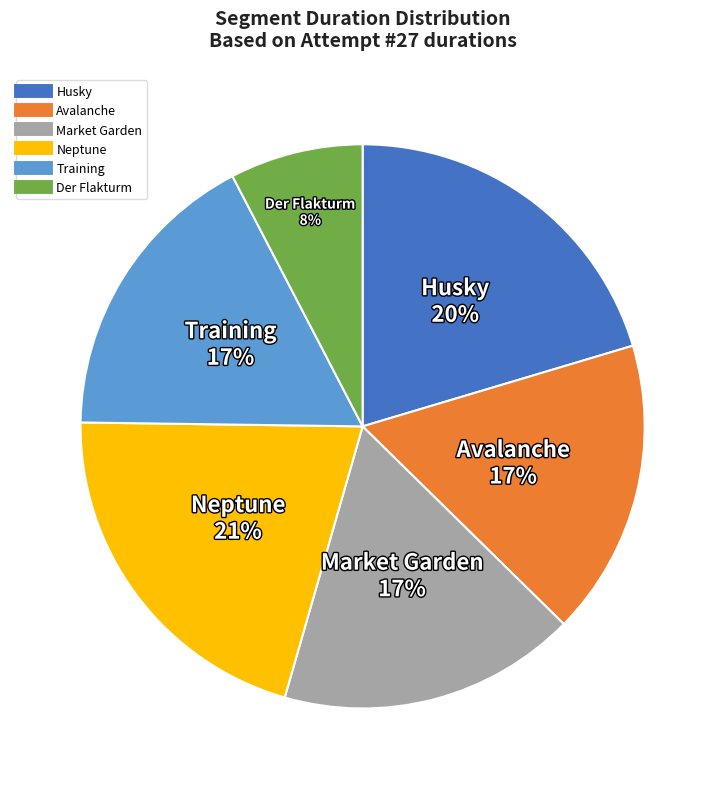

Does any single category account for the majority?

No